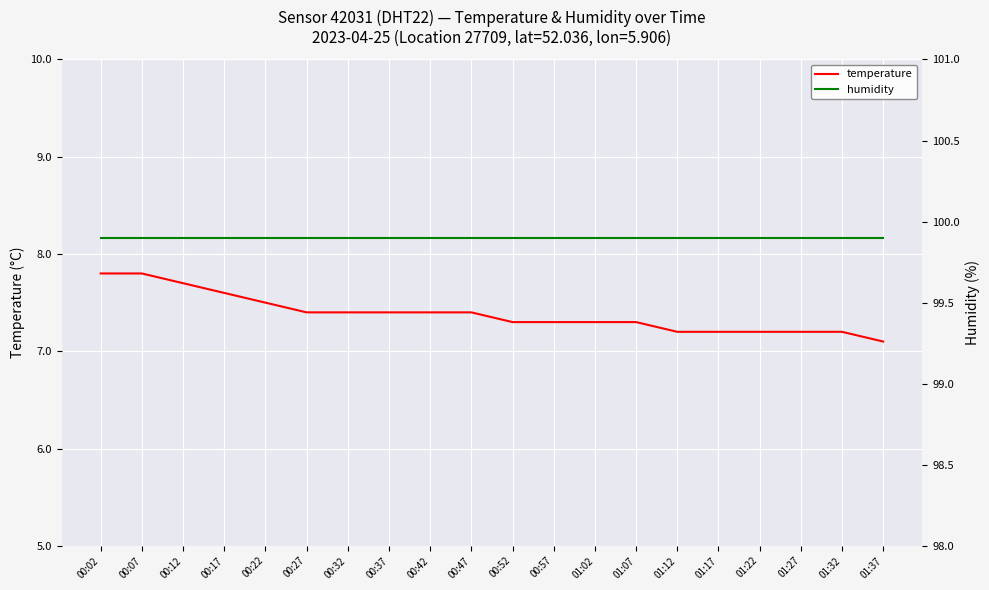

Reading left to right, what are all the values shown in this chart?

temperature: 00:02=7.8	00:07=7.8	00:12=7.7	00:17=7.6	00:22=7.5	00:27=7.4	00:32=7.4	00:37=7.4	00:42=7.4	00:47=7.4	00:52=7.3	00:57=7.3	01:02=7.3	01:07=7.3	01:12=7.2	01:17=7.2	01:22=7.2	01:27=7.2	01:32=7.2	01:37=7.1
humidity: 00:02=99.9	00:07=99.9	00:12=99.9	00:17=99.9	00:22=99.9	00:27=99.9	00:32=99.9	00:37=99.9	00:42=99.9	00:47=99.9	00:52=99.9	00:57=99.9	01:02=99.9	01:07=99.9	01:12=99.9	01:17=99.9	01:22=99.9	01:27=99.9	01:32=99.9	01:37=99.9